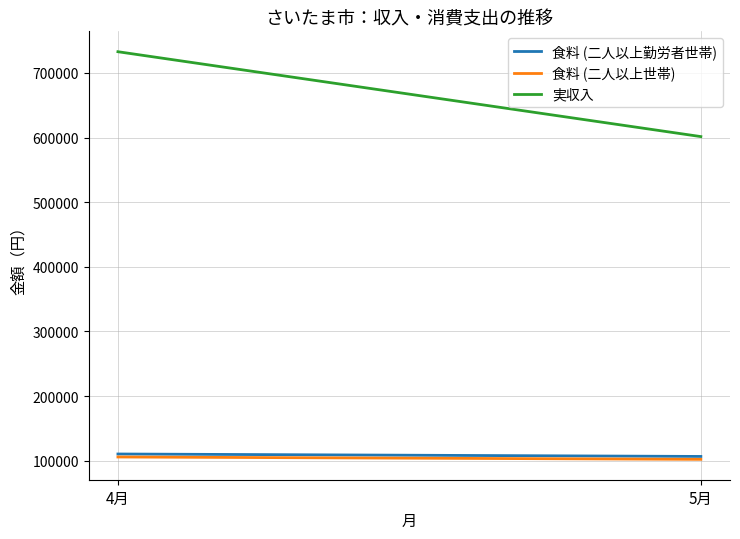

What is the average value of the 実収入 series?

667180